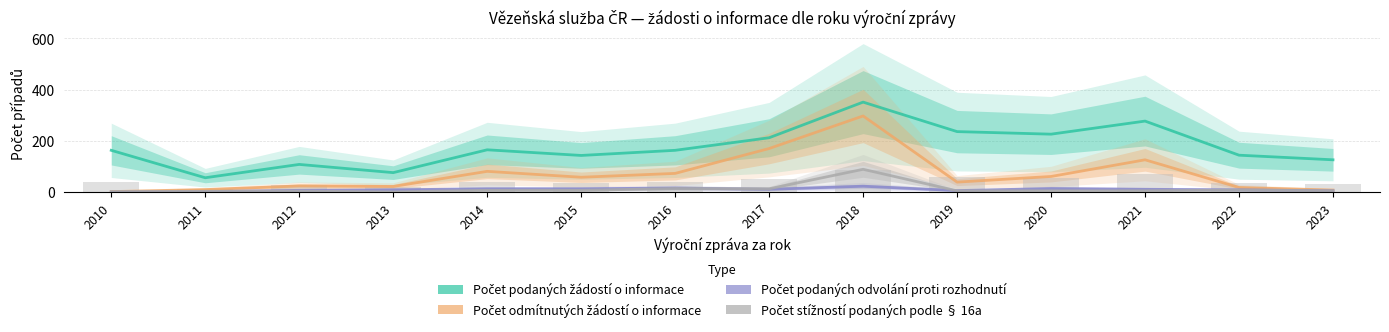

What is the sum of all Počet odmítnutých žádostí o informace values?

989